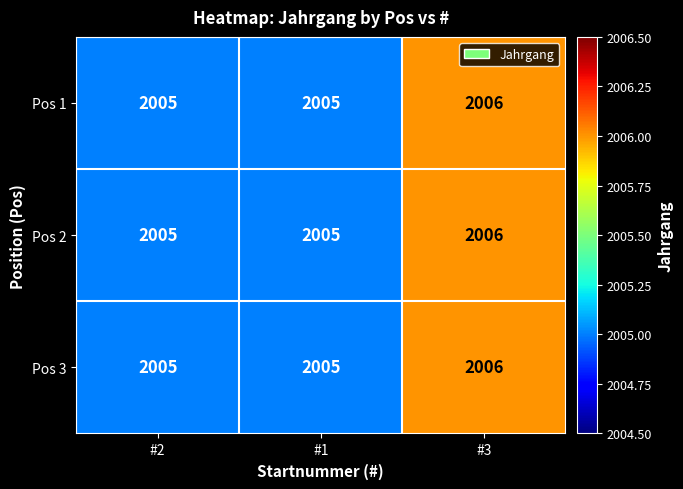

What is the total value across all series at #3?

6018